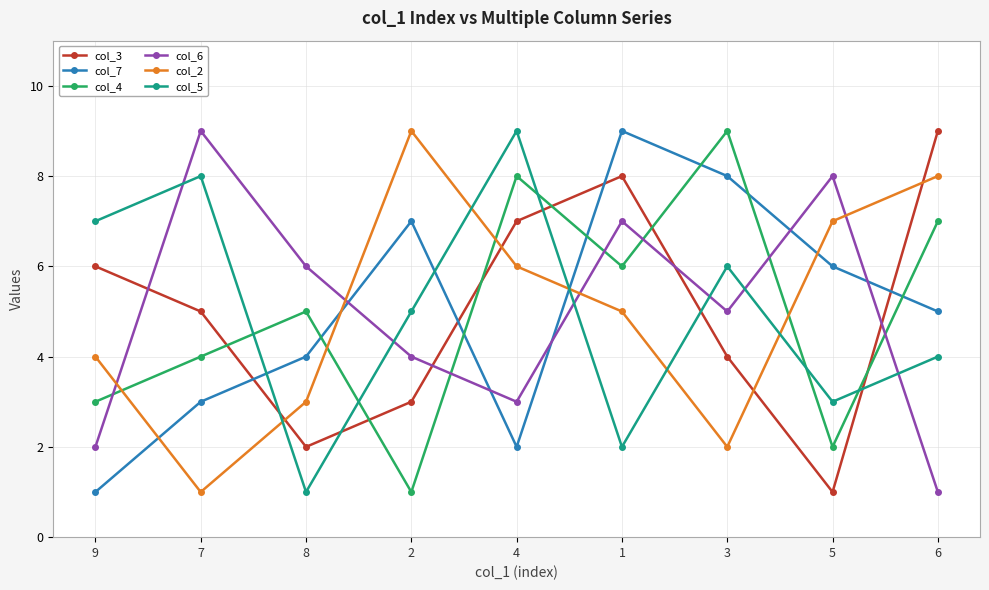

How many intersections are there between col_6 and col_5?

6